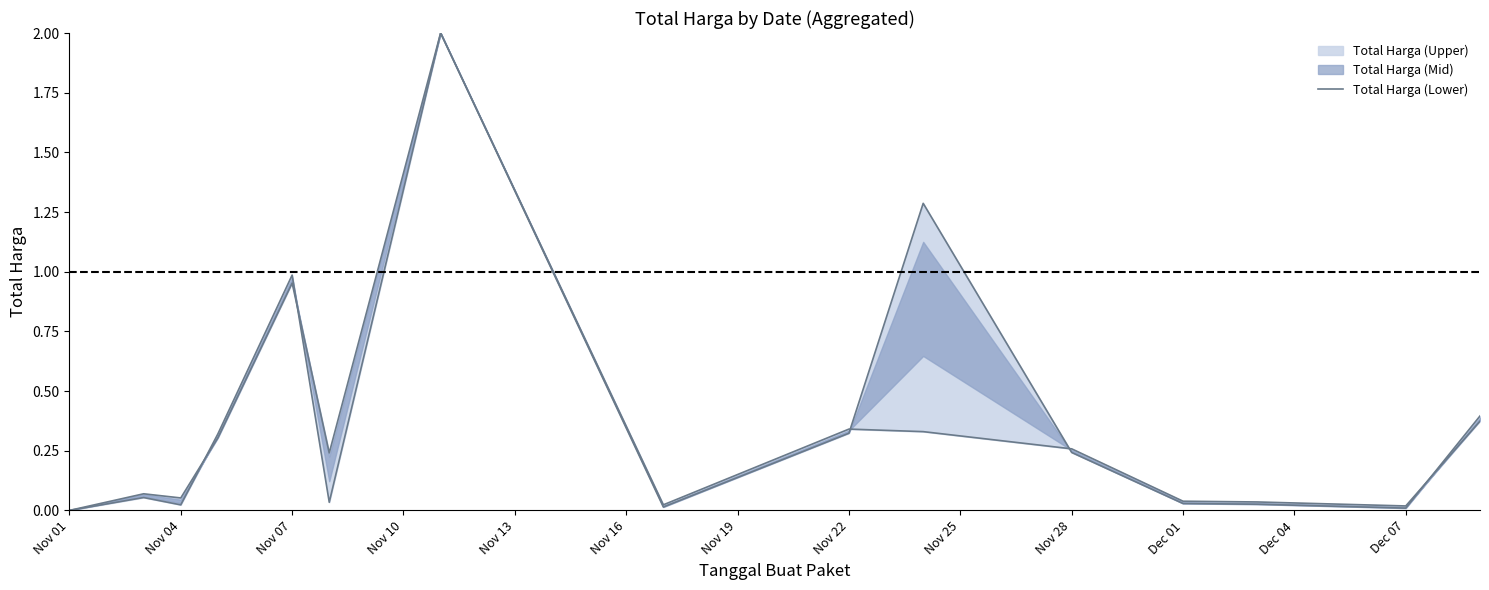

Reading left to right, what are all the values shown in this chart?

0.0	0.1	0.1	0.3	1.0	0.2	2.0	0.0	0.3	1.3	0.2	0.0	0.0	0.0	0.4